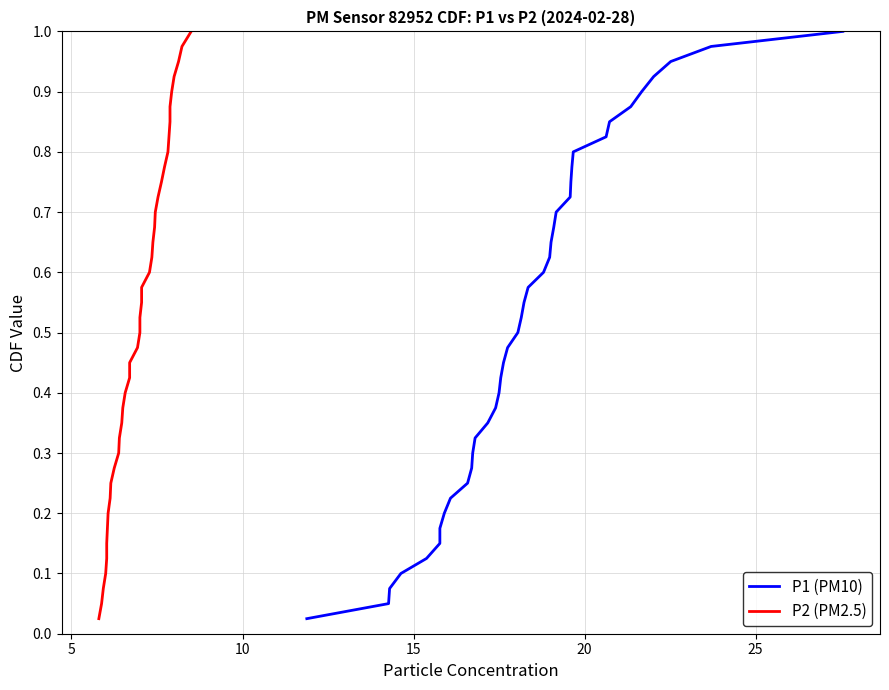

Does the chart have visible grid lines?

Yes